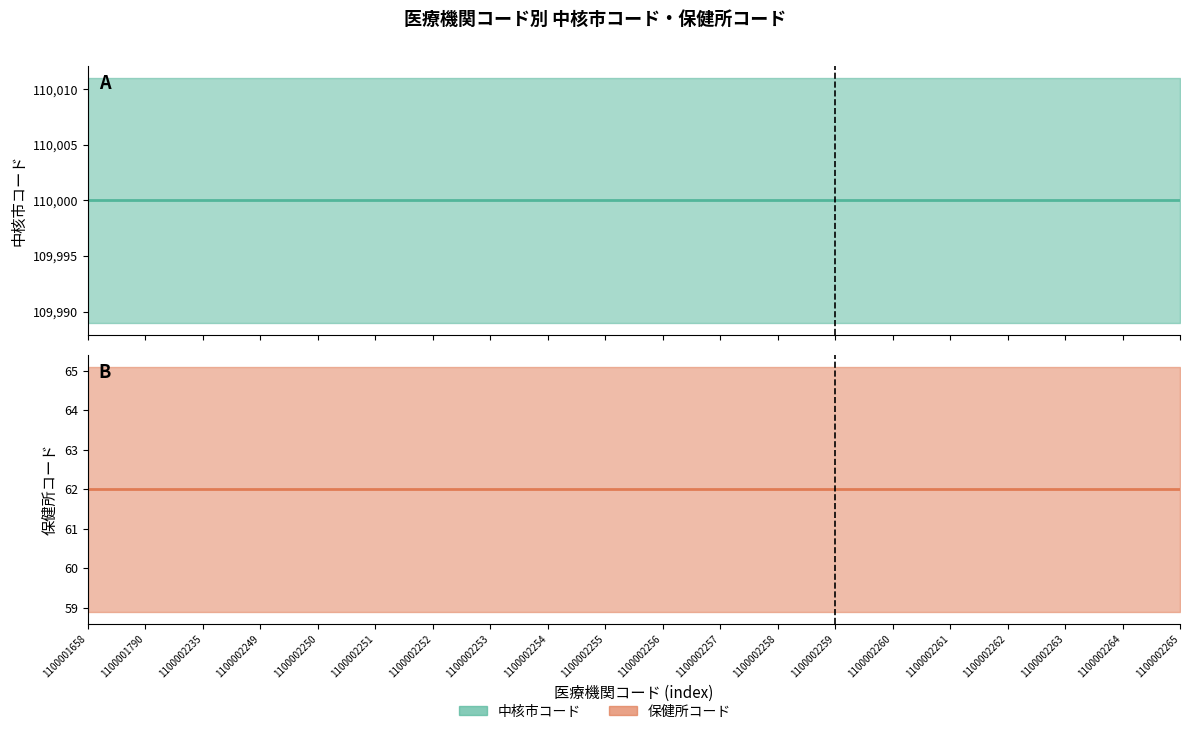

At which category is the sum across all series the highest?

1100001658